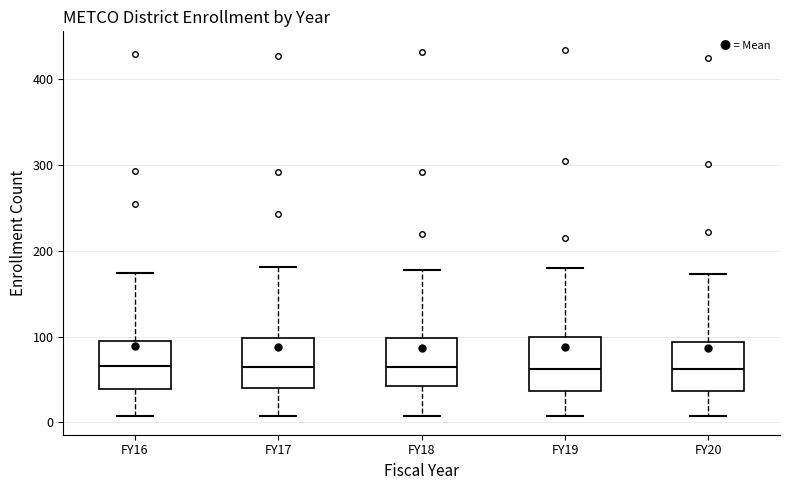

Where does the upper whisker of the box for FY19 end on the y-axis? The values are not printed on the chart, so give them approximately, as read against the axis.

180